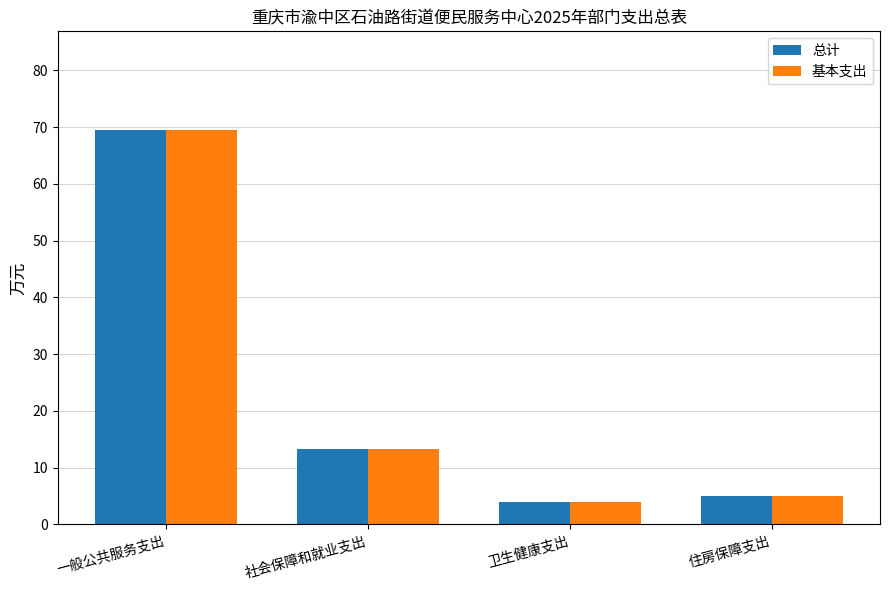

Is it true that 基本支出 equals 13.3 at 社会保障和就业支出?

True